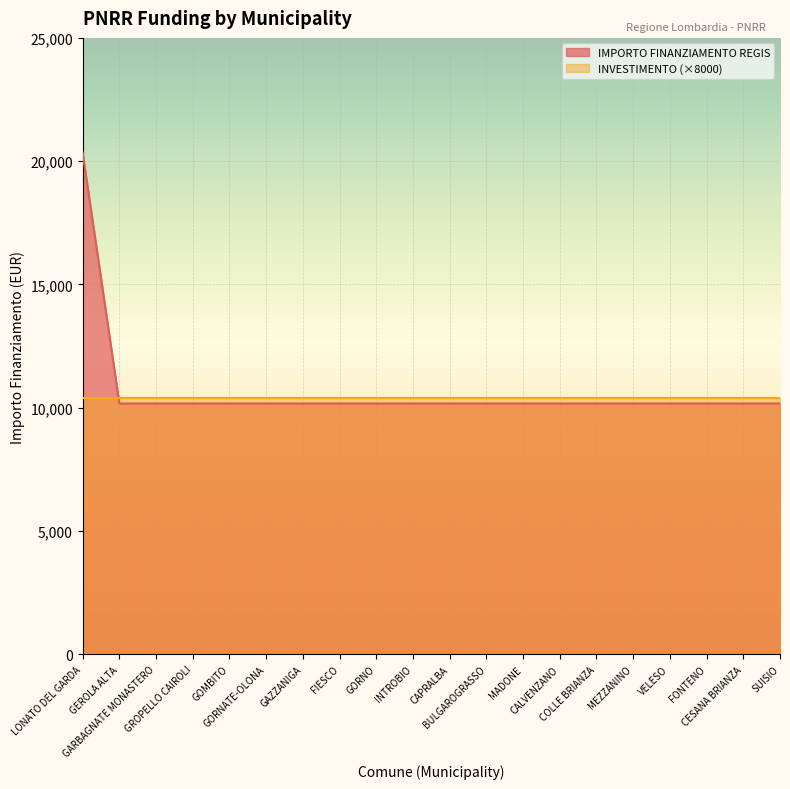

What is the label of the 18th point from the right?

GARBAGNATE MONASTERO